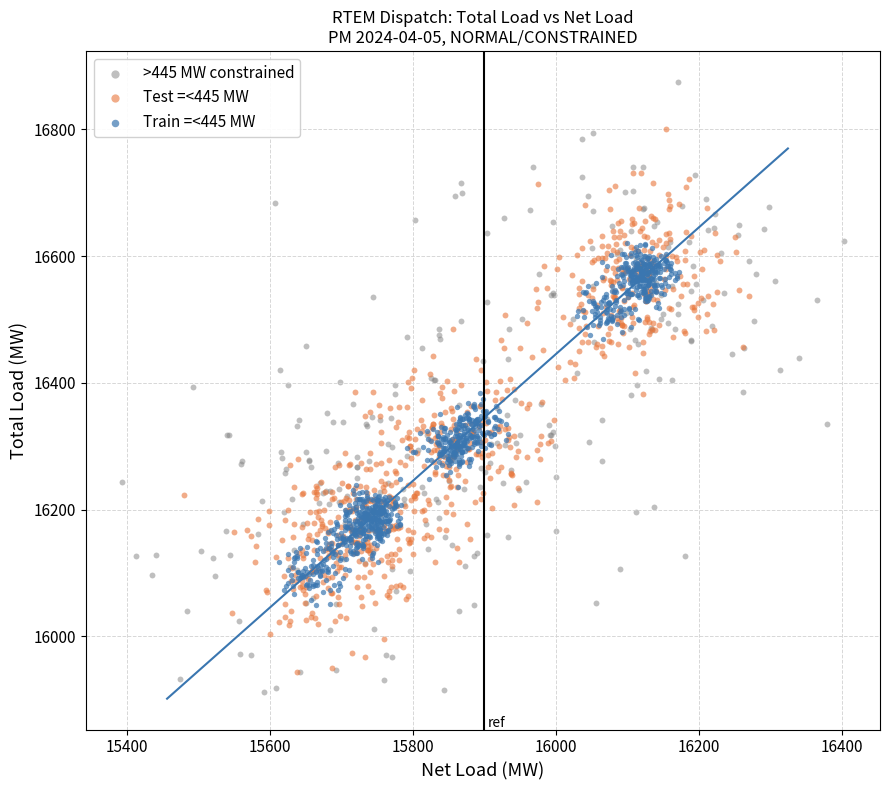

Which series contains the highest Y value?

>445 MW constrained